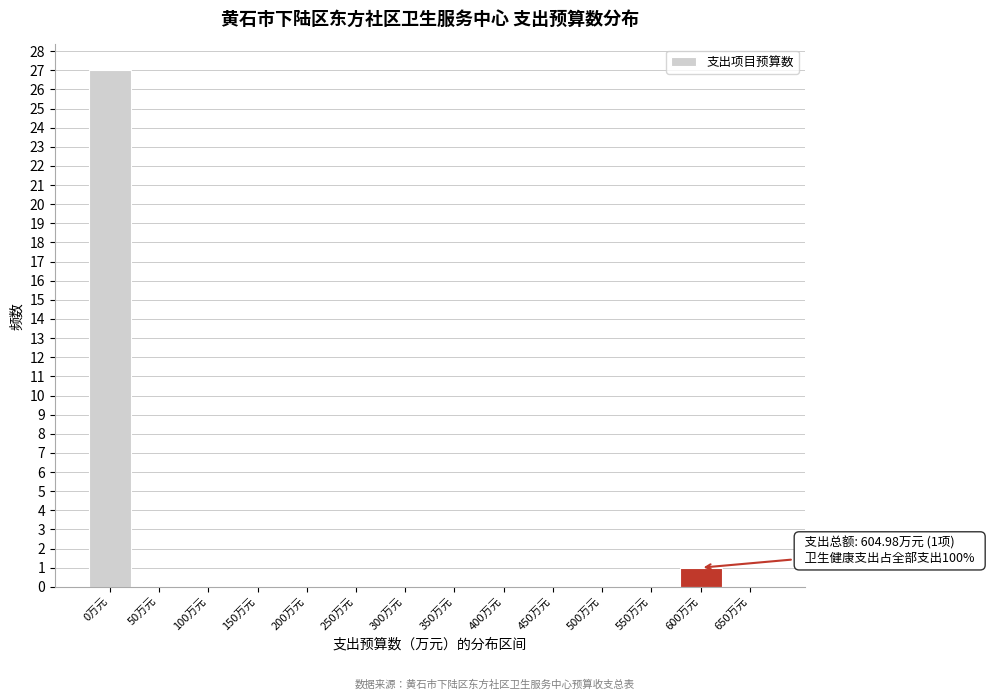

Reading right to left, extract all data points from this chart.

650万元=0	600万元=1	550万元=0	500万元=0	450万元=0	400万元=0	350万元=0	300万元=0	250万元=0	200万元=0	150万元=0	100万元=0	50万元=0	0万元=27